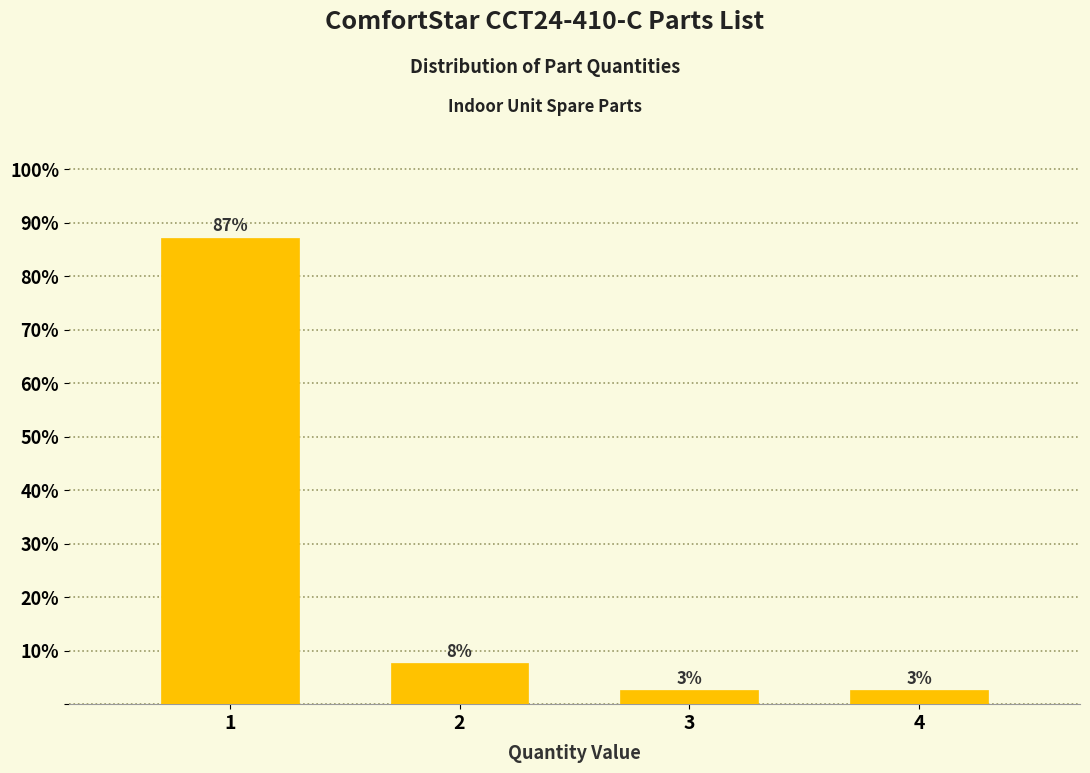

How many bars are there in total?

4